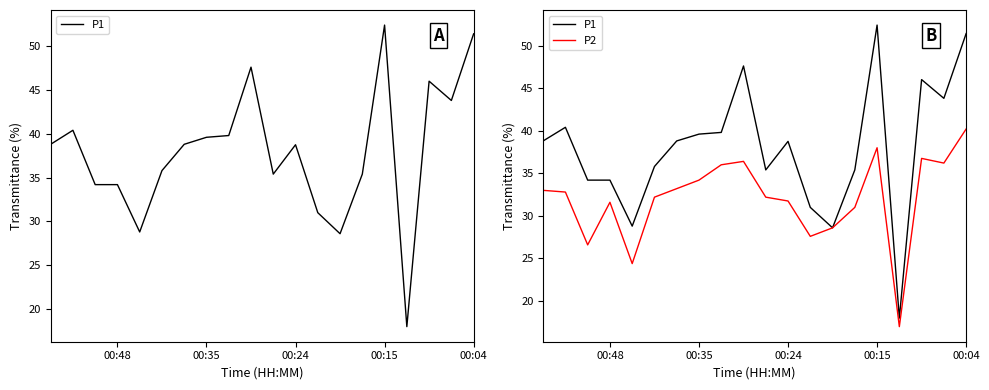

Count the number of categories in the chart.

20